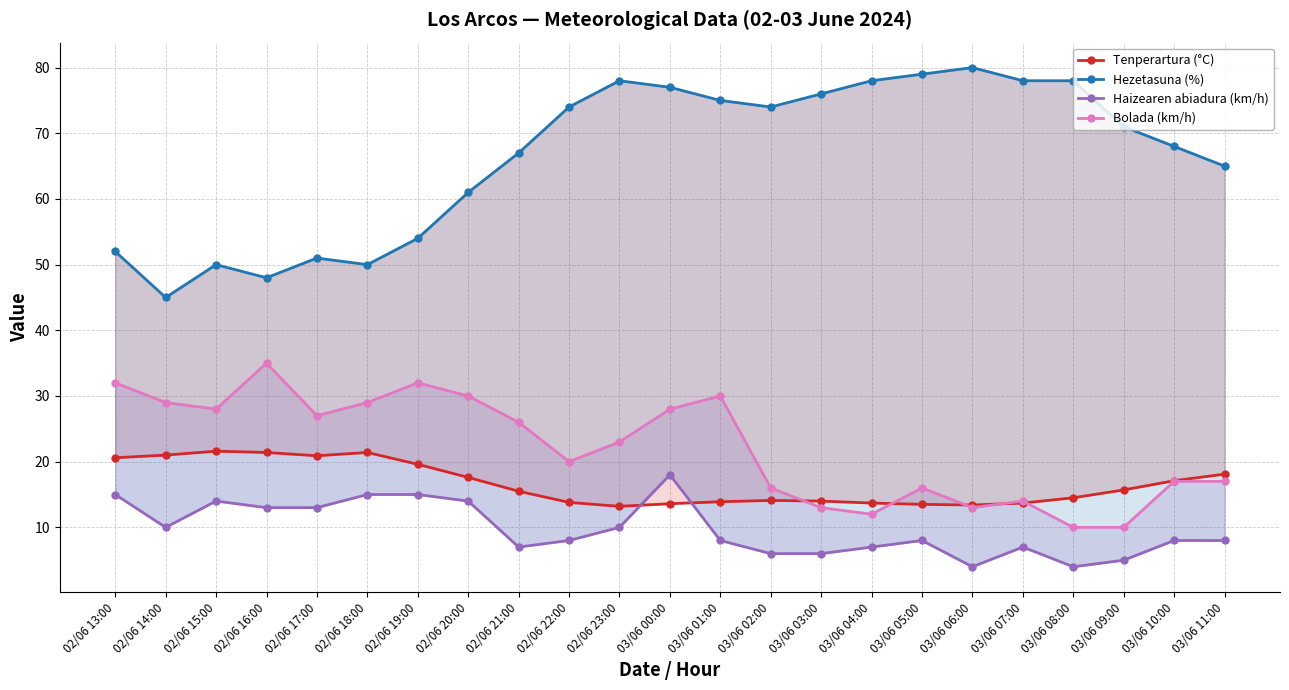

True or false: Bolada (km/h) and Tenperartura (°C) intersect in this chart.

True